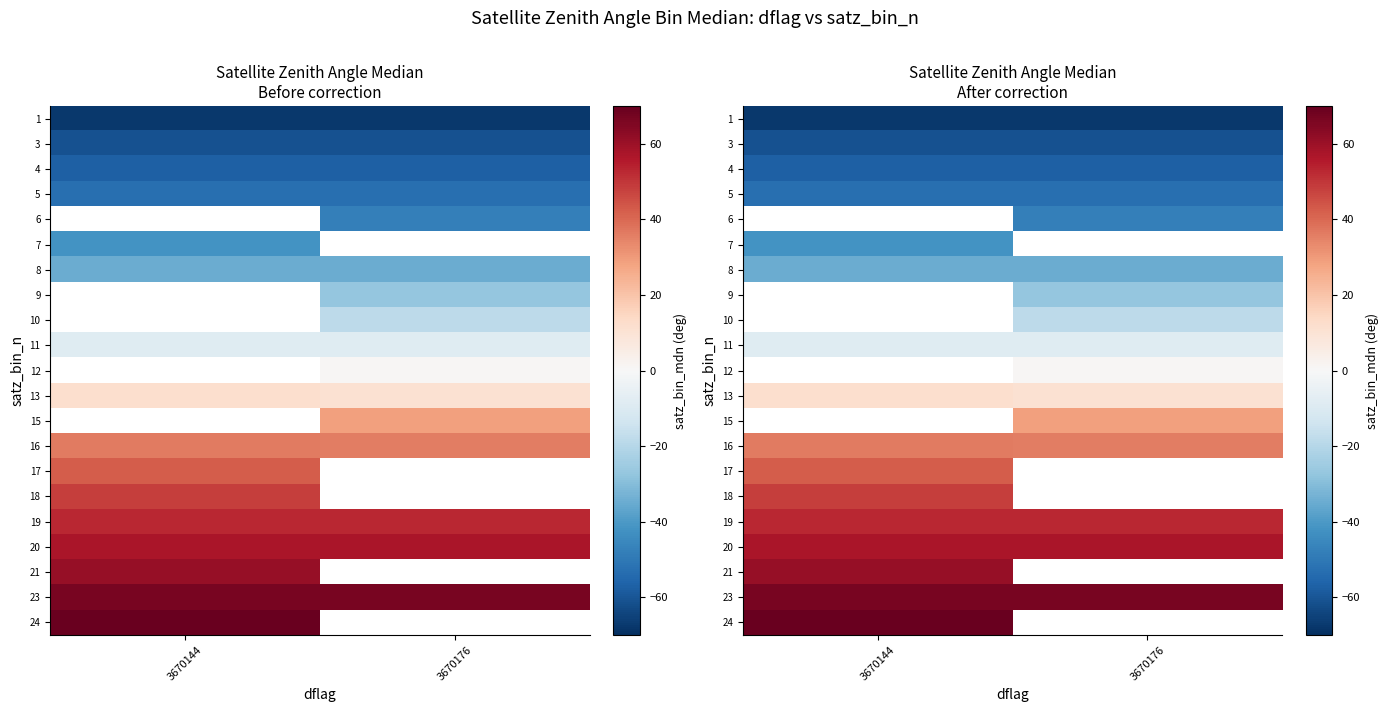

What is the spread (max minus min) of values at 3670144?

136.9